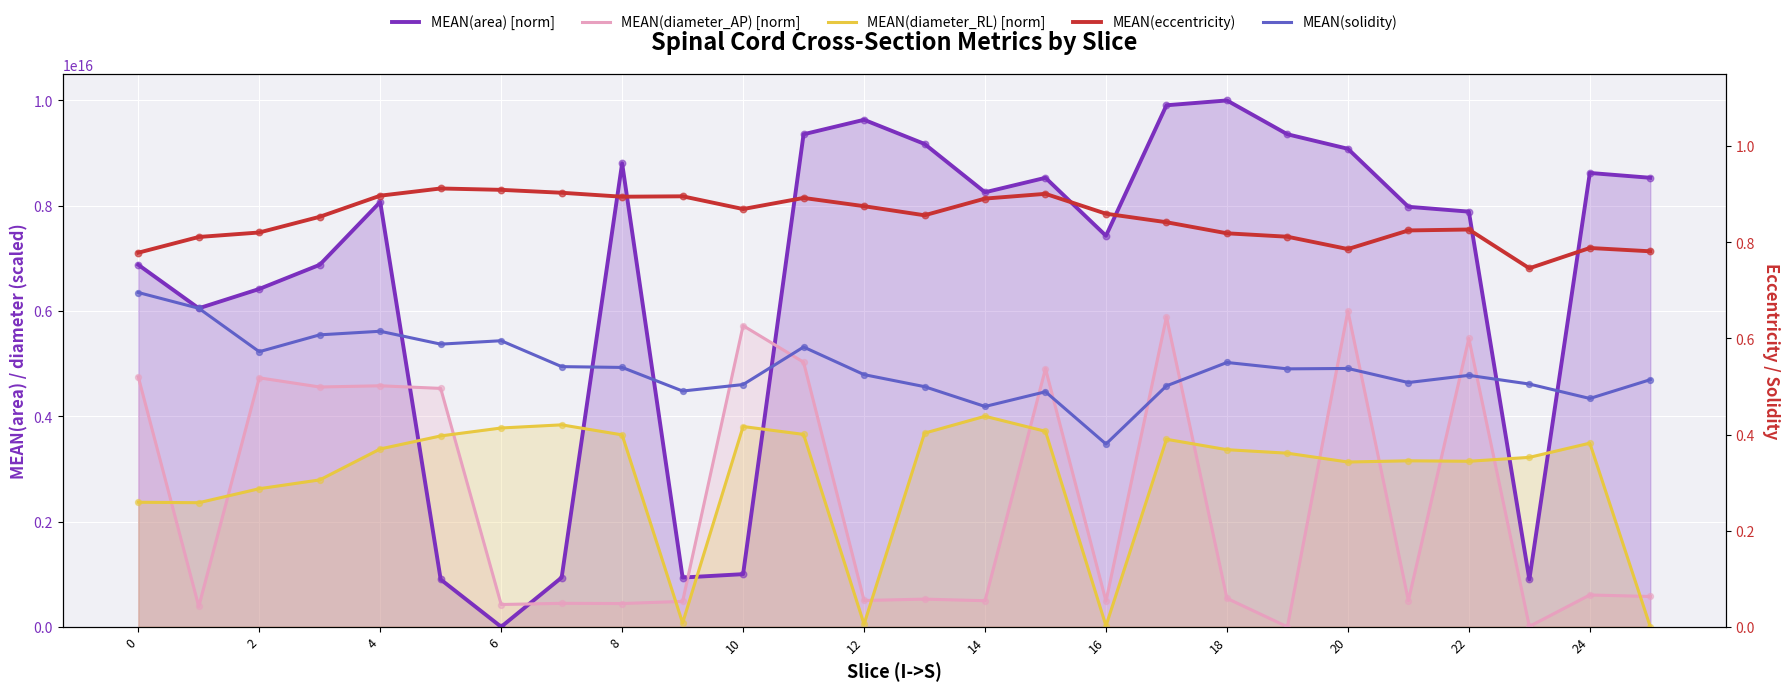

What is the total value across all series at 19?

12655386488221794.0